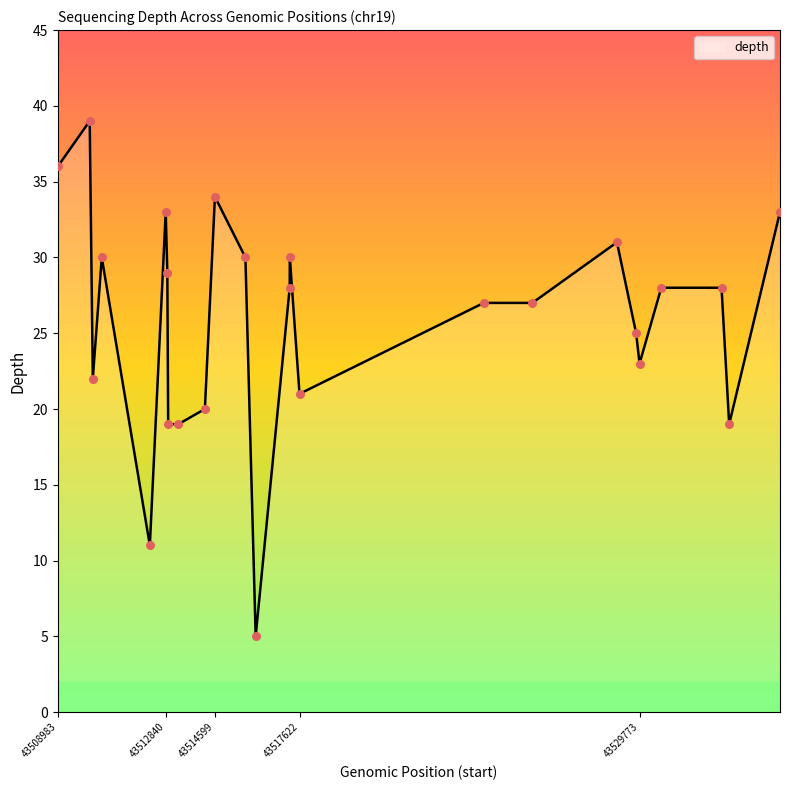

What is the difference between the maximum and minimum values?

34